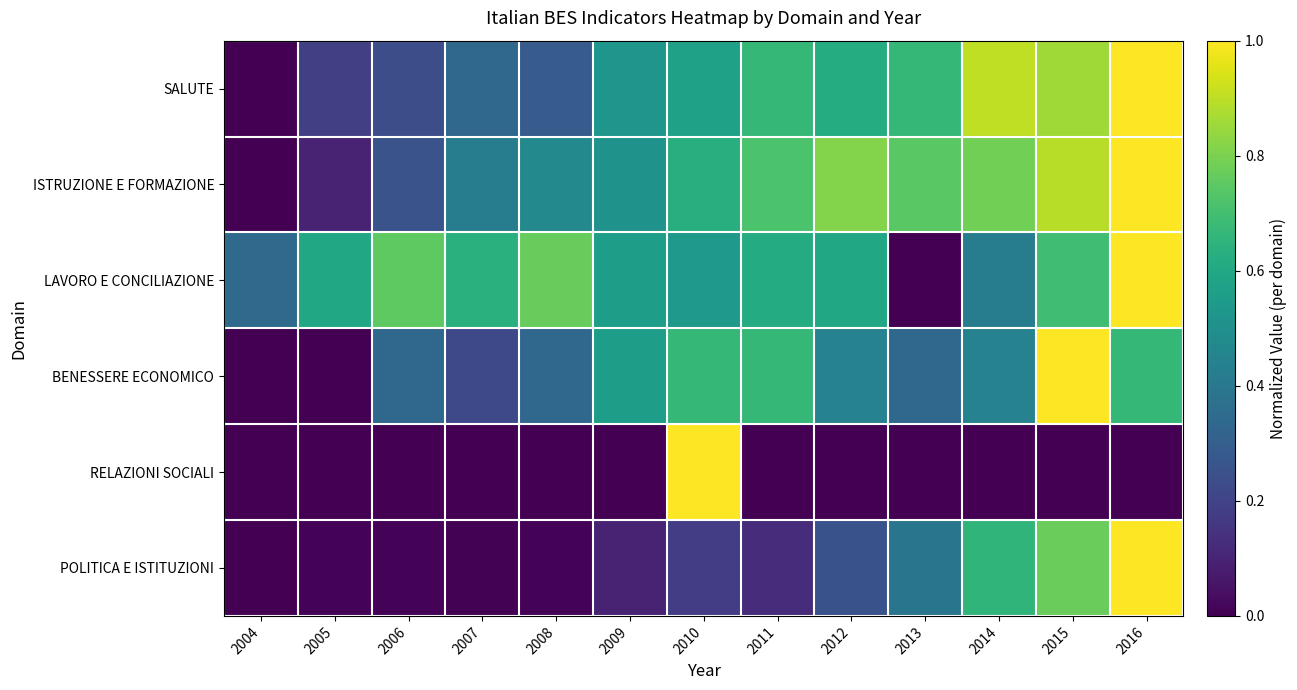

What is the greatest value displayed?

1.0